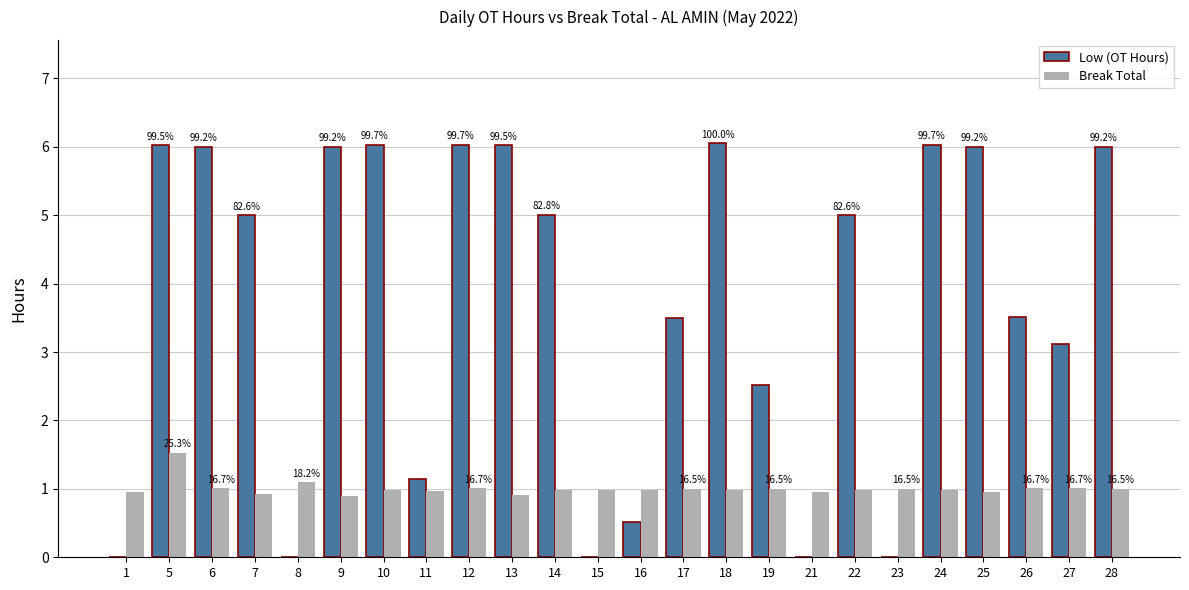

What is the sum of all Low (OT Hours) values?

89.5